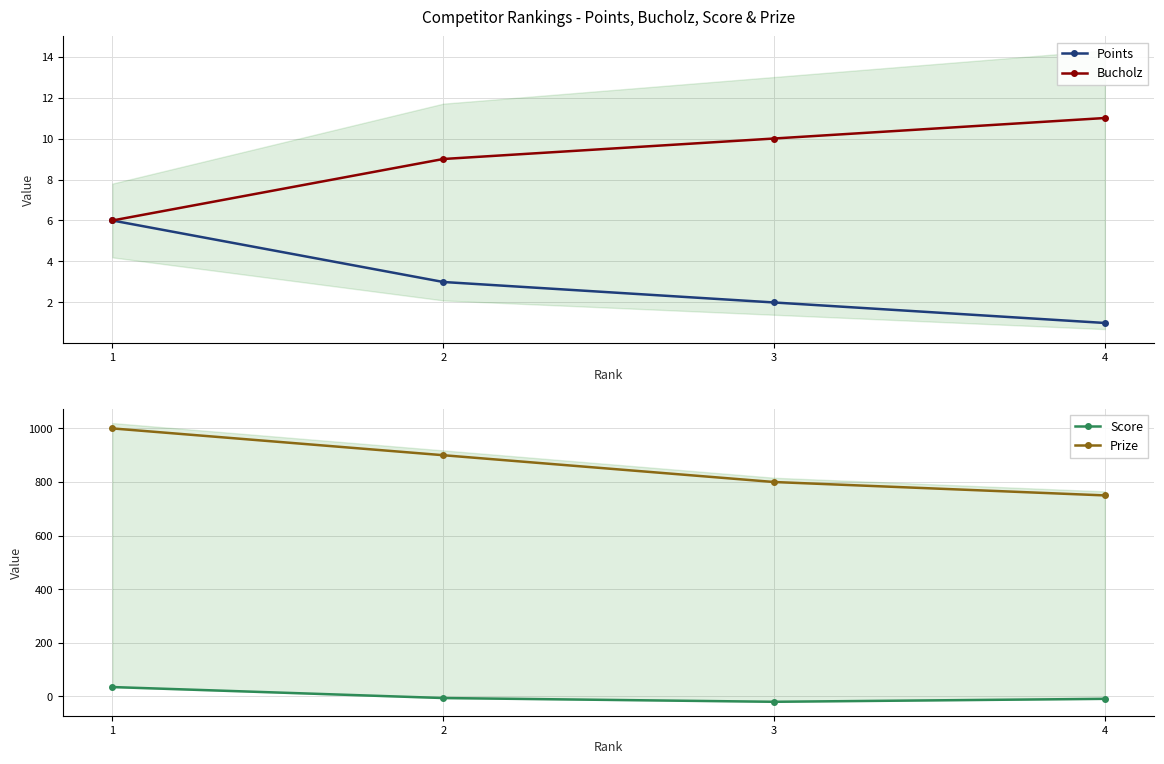

What value does the Points series have at 1?

6